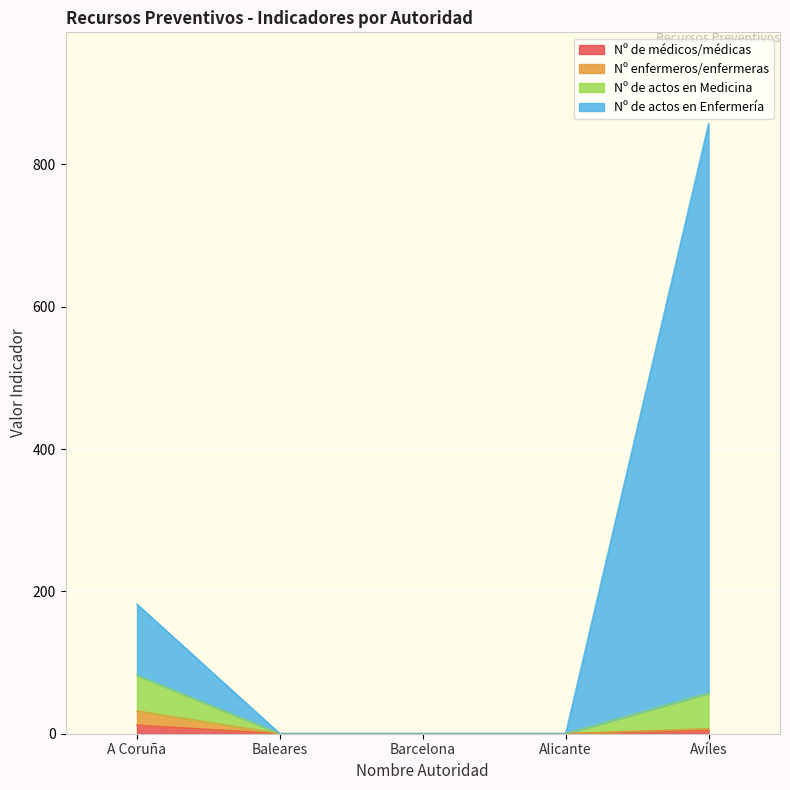

At which label is Nº de médicos/médicas closest to 6?

Avíles